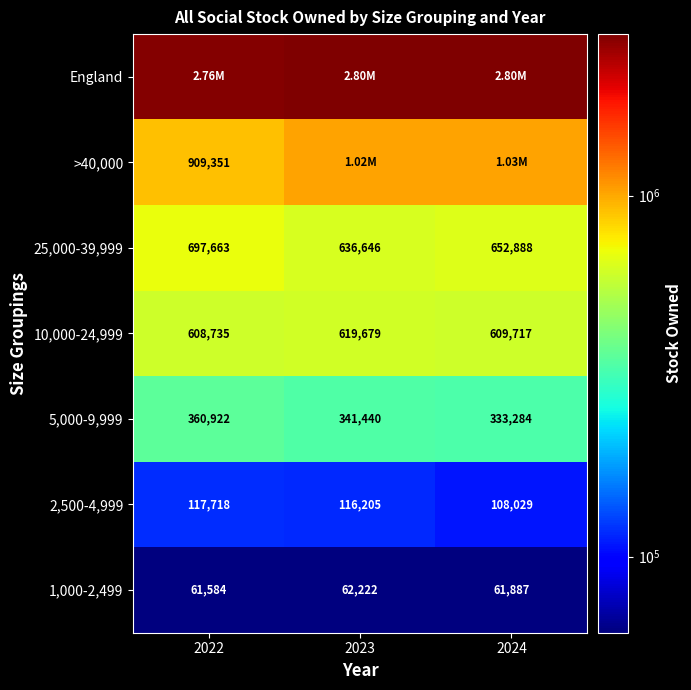

How many values in the 1,000-2,499 series are below 61887?

1